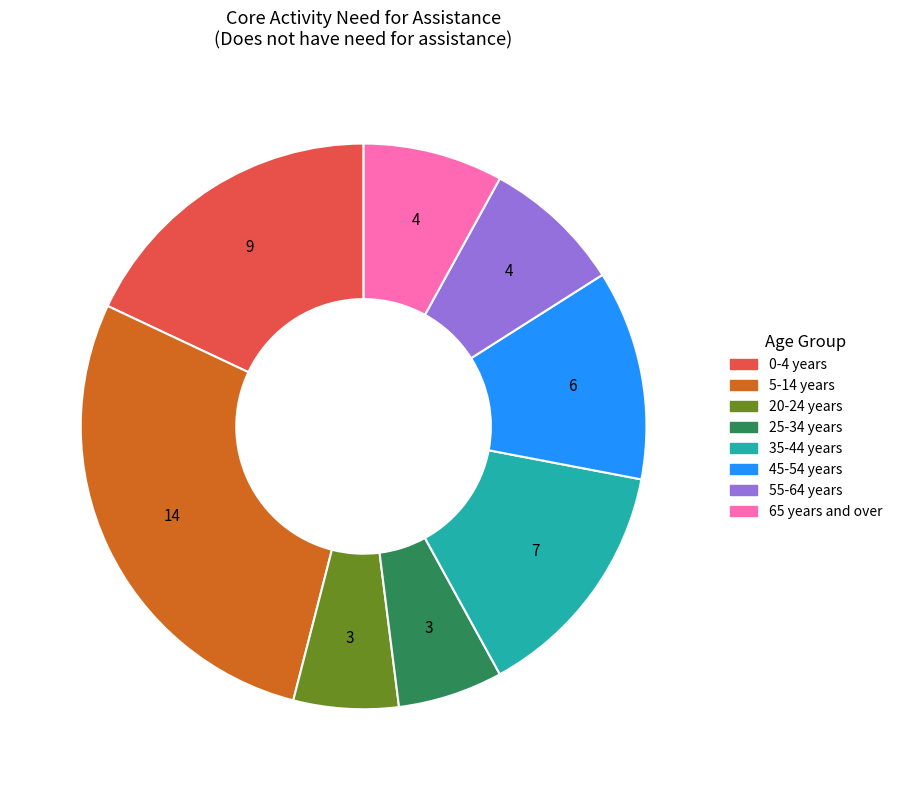

Does any single category account for the majority?

No